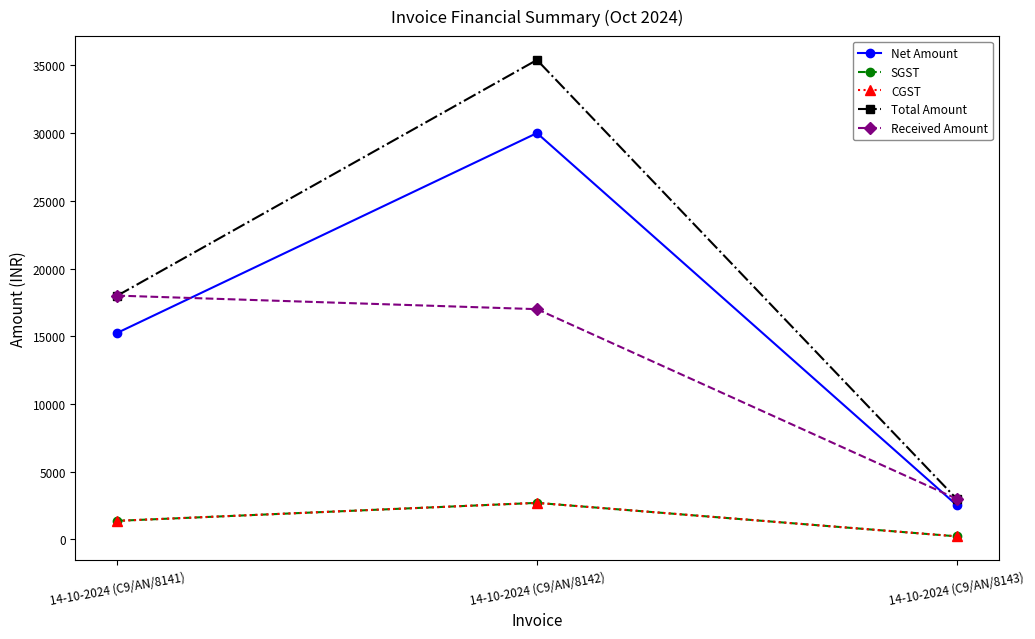

Is this an area chart (filled region under the line)?

No